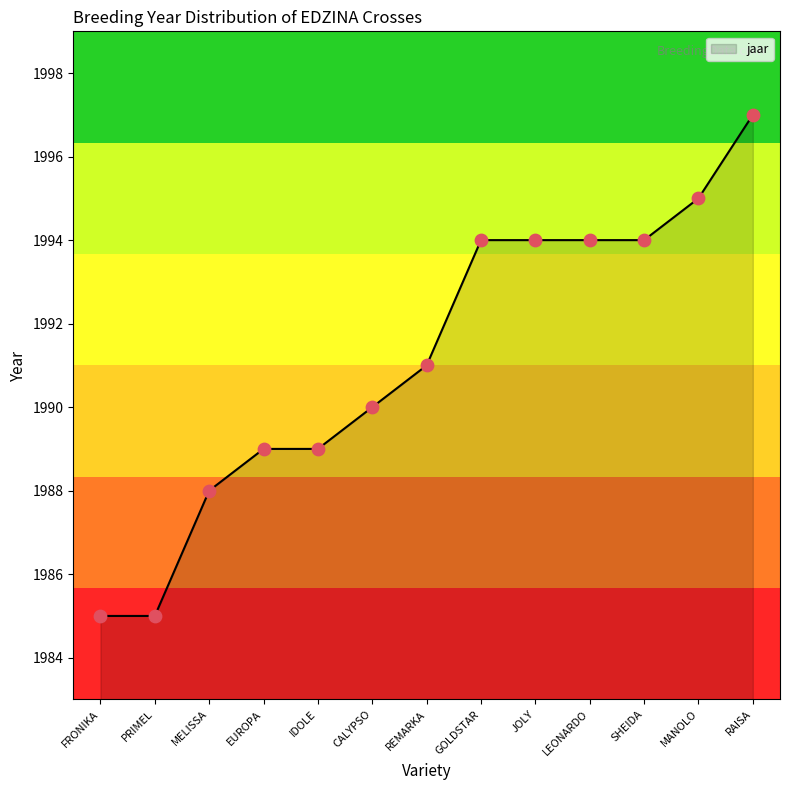

Which has a higher value, JOLY or IDOLE?

JOLY